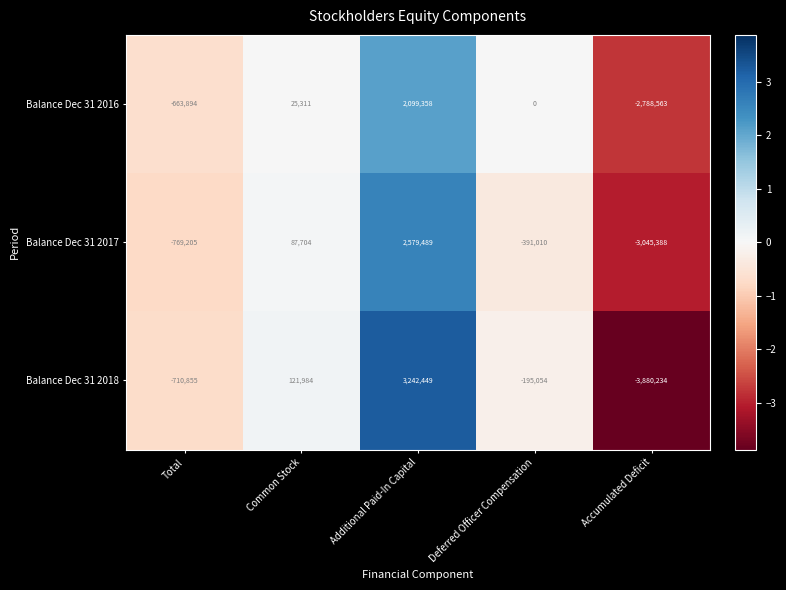

What is the average value of the Balance Dec 31 2018 series?

-284342